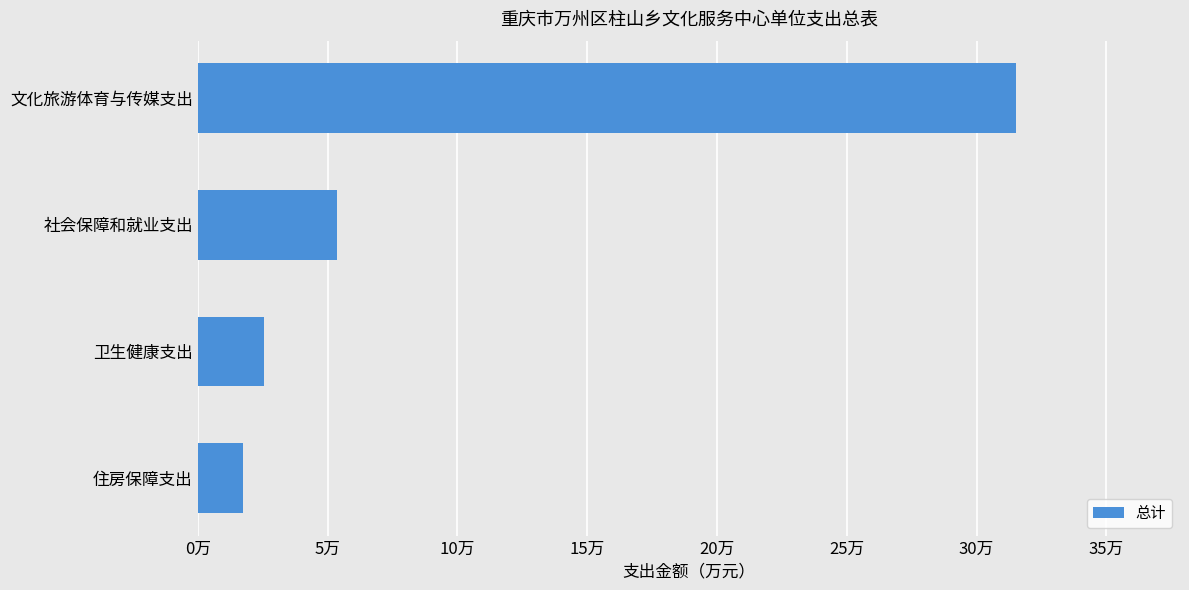

At which label is the value closest to 16?

社会保障和就业支出